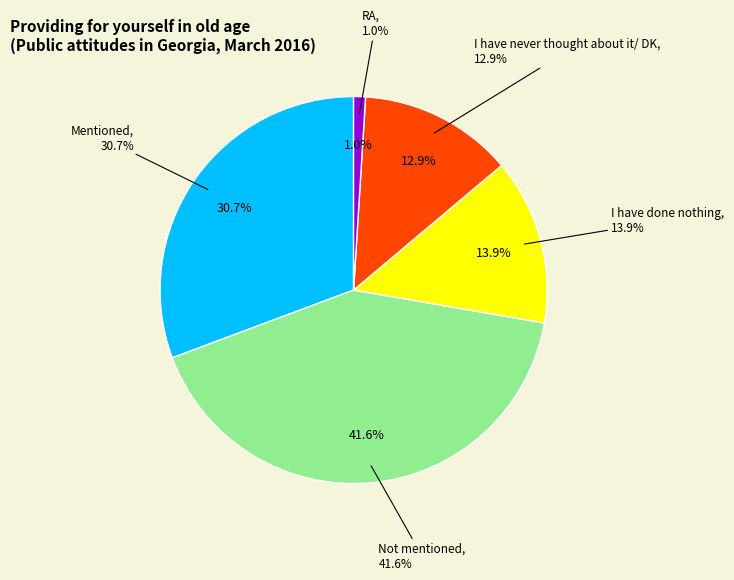

Is there any slice that represents more than half of the pie?

No